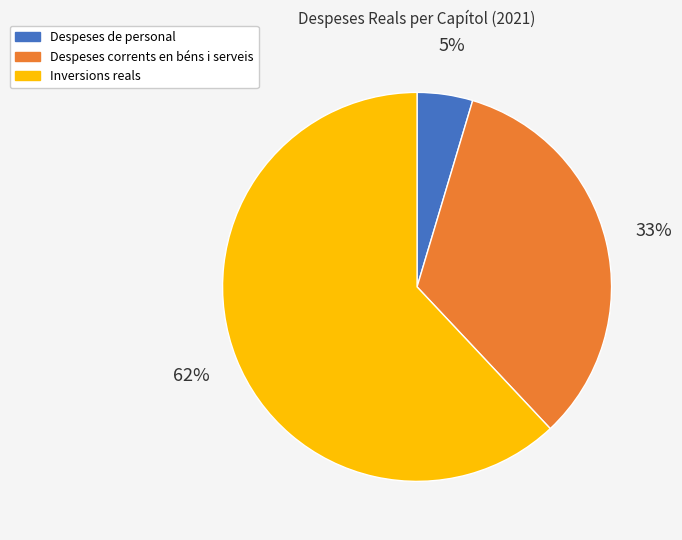

Which has a higher value, Inversions reals or Despeses corrents en béns i serveis?

Inversions reals